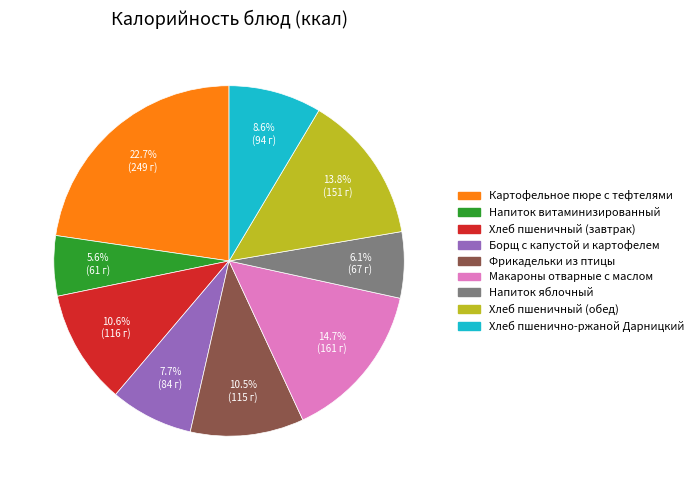

True or false: Хлеб пшеничный (обед) accounts for 14% of the total.

True